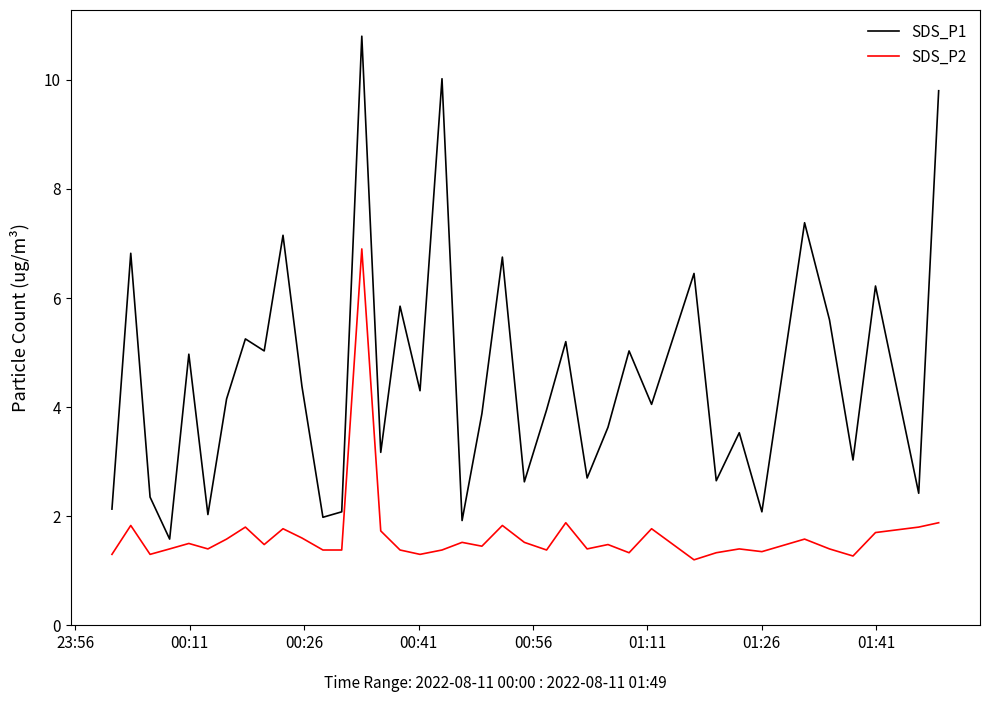

What is the minimum value for SDS_P2?

1.2